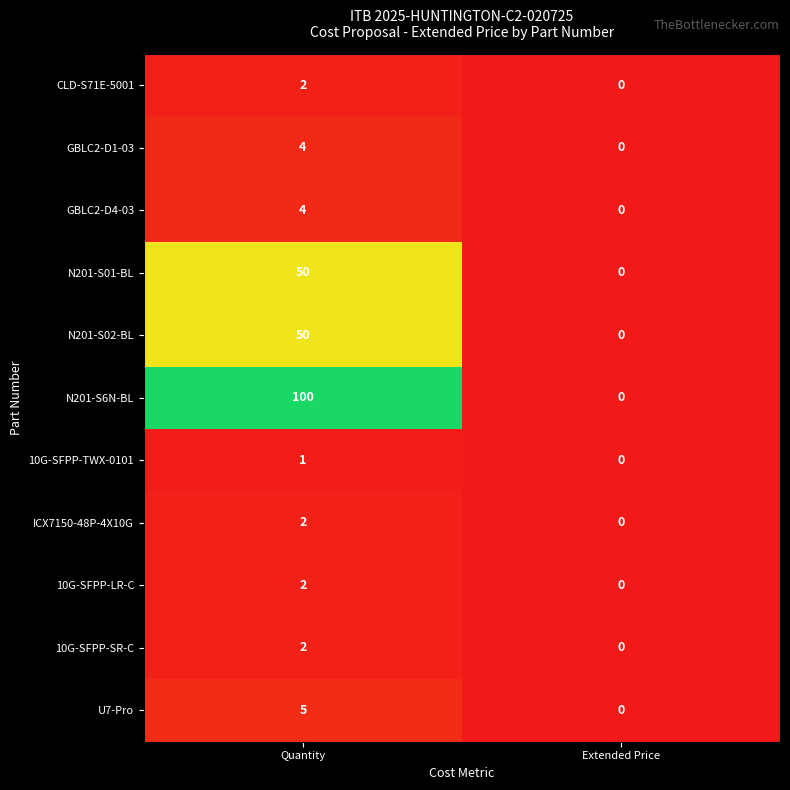

Reading right to left, what are all the values shown in this chart?

CLD-S71E-5001: Extended Price=0	Quantity=2
GBLC2-D1-03: Extended Price=0	Quantity=4
GBLC2-D4-03: Extended Price=0	Quantity=4
N201-S01-BL: Extended Price=0	Quantity=50
N201-S02-BL: Extended Price=0	Quantity=50
N201-S6N-BL: Extended Price=0	Quantity=100
10G-SFPP-TWX-0101: Extended Price=0	Quantity=1
ICX7150-48P-4X10G: Extended Price=0	Quantity=2
10G-SFPP-LR-C: Extended Price=0	Quantity=2
10G-SFPP-SR-C: Extended Price=0	Quantity=2
U7-Pro: Extended Price=0	Quantity=5